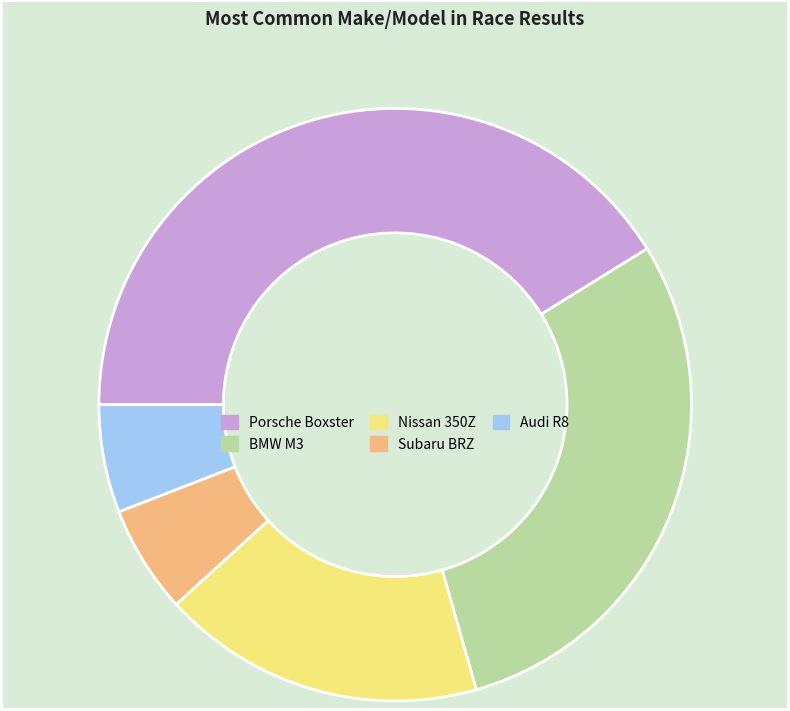

Is the sum of Nissan 350Z and Porsche Boxster greater than half?

Yes